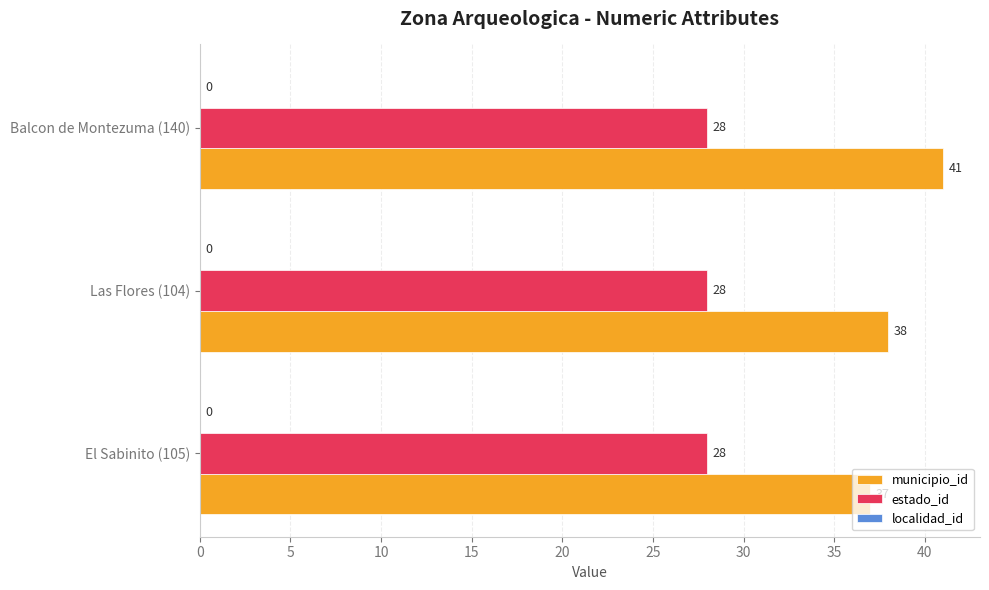

What is the average value of the municipio_id series?

39